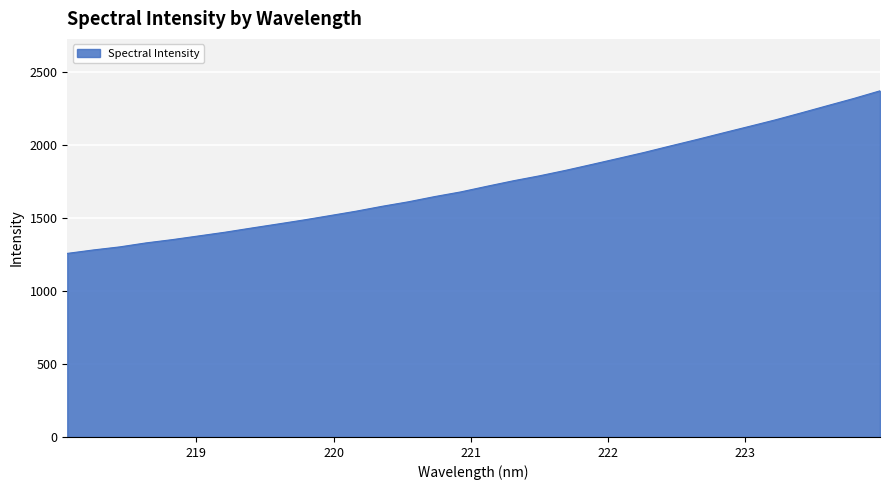

True or false: the data has more than 1 interior local peaks.

False